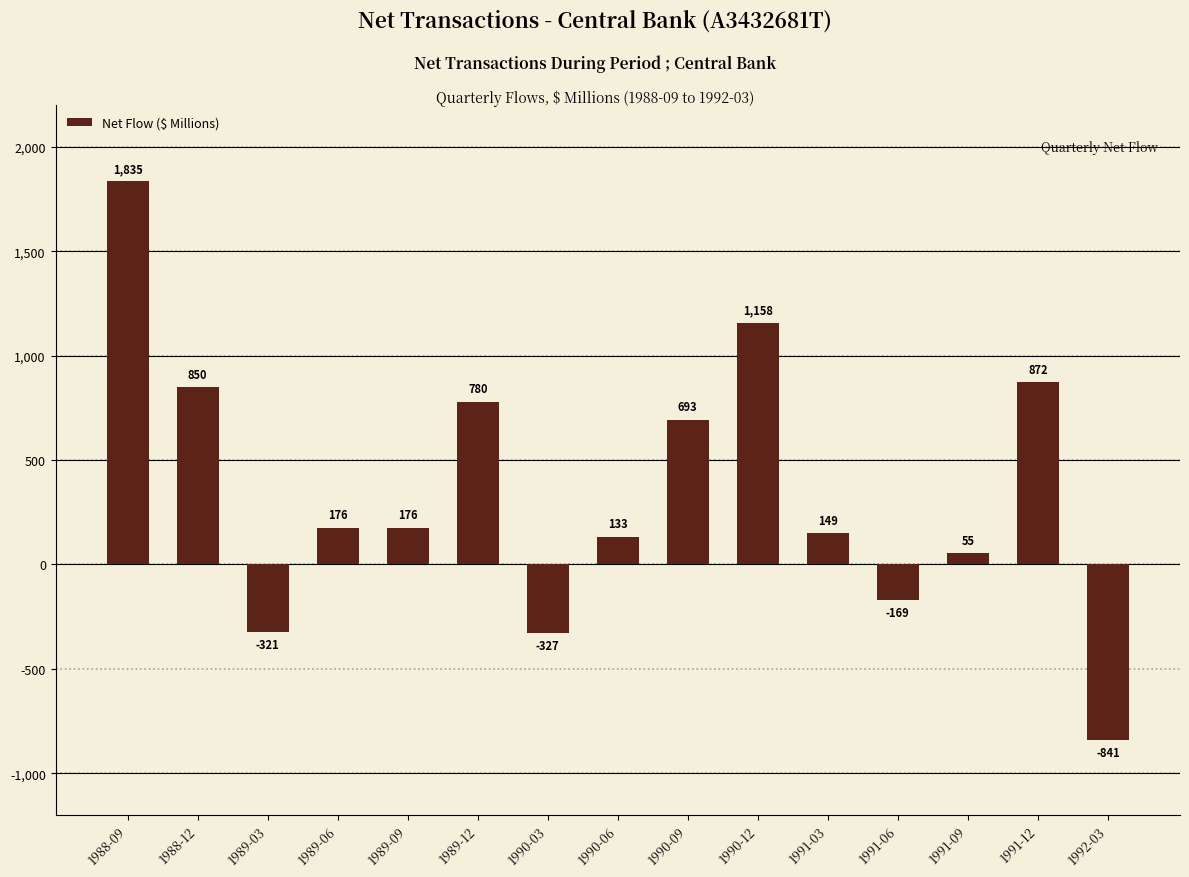

What position from the right is 1989-06?

12